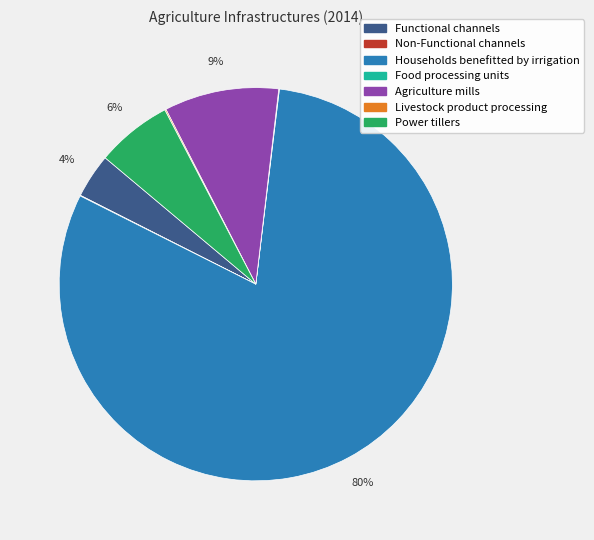

To the nearest percent, what percentage of the pie is Power tillers?

6%